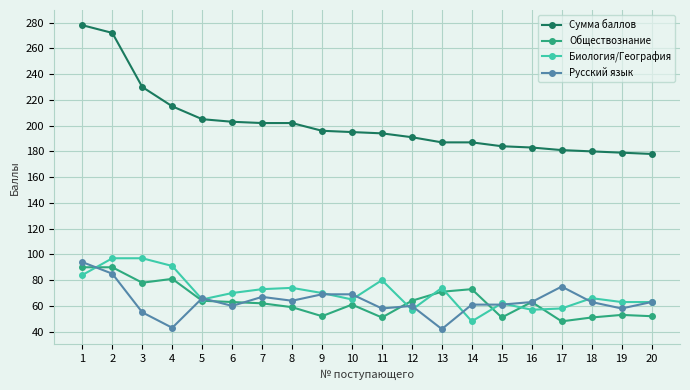

At which label does Сумма баллов first exceed 195?

1